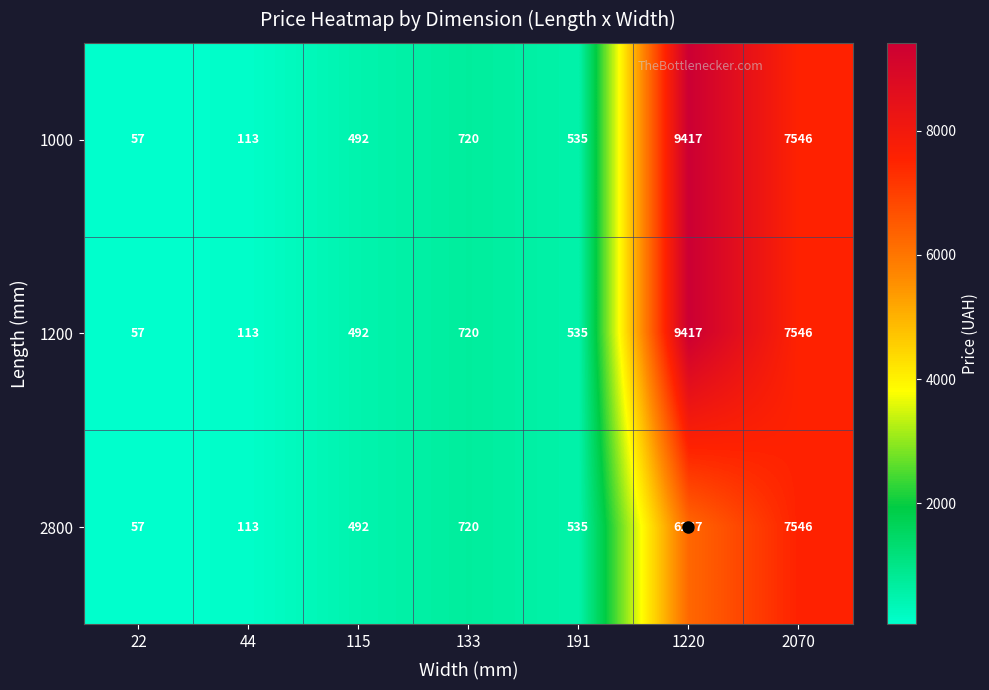

Is it true that 1200 equals 71 at 44?

False